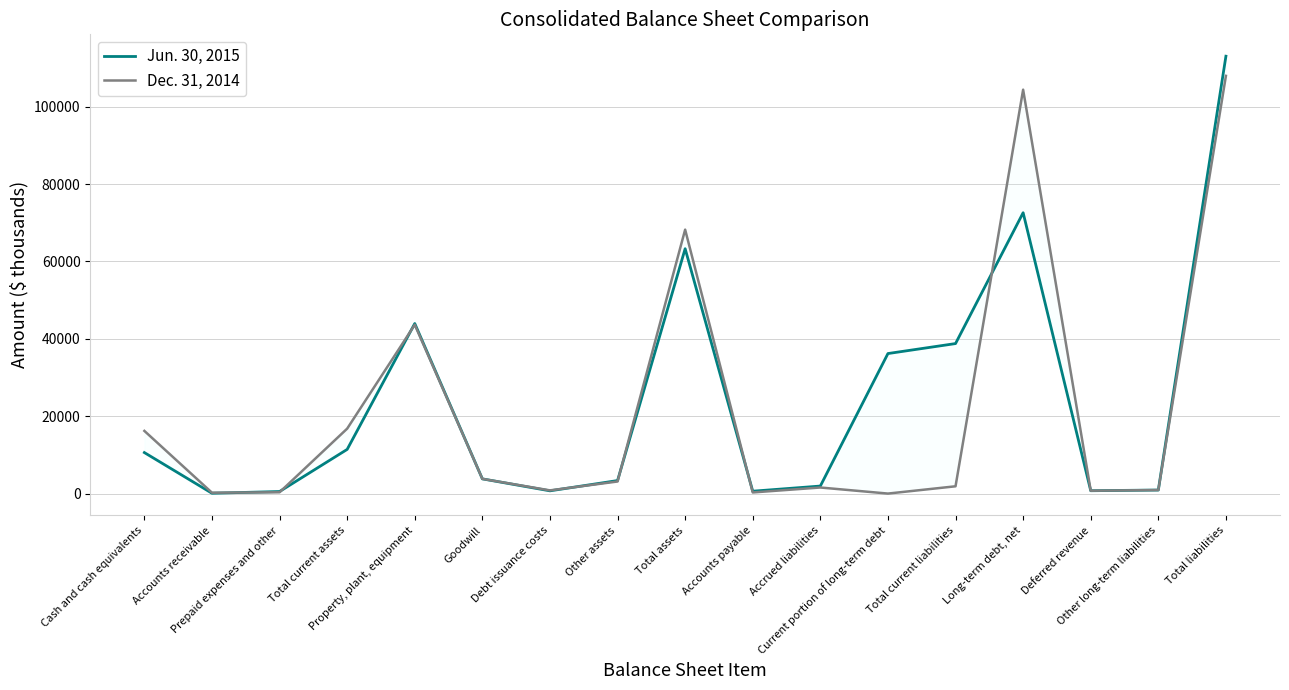

After their last crossing, which series has the higher values: Jun. 30, 2015 or Dec. 31, 2014?

Dec. 31, 2014